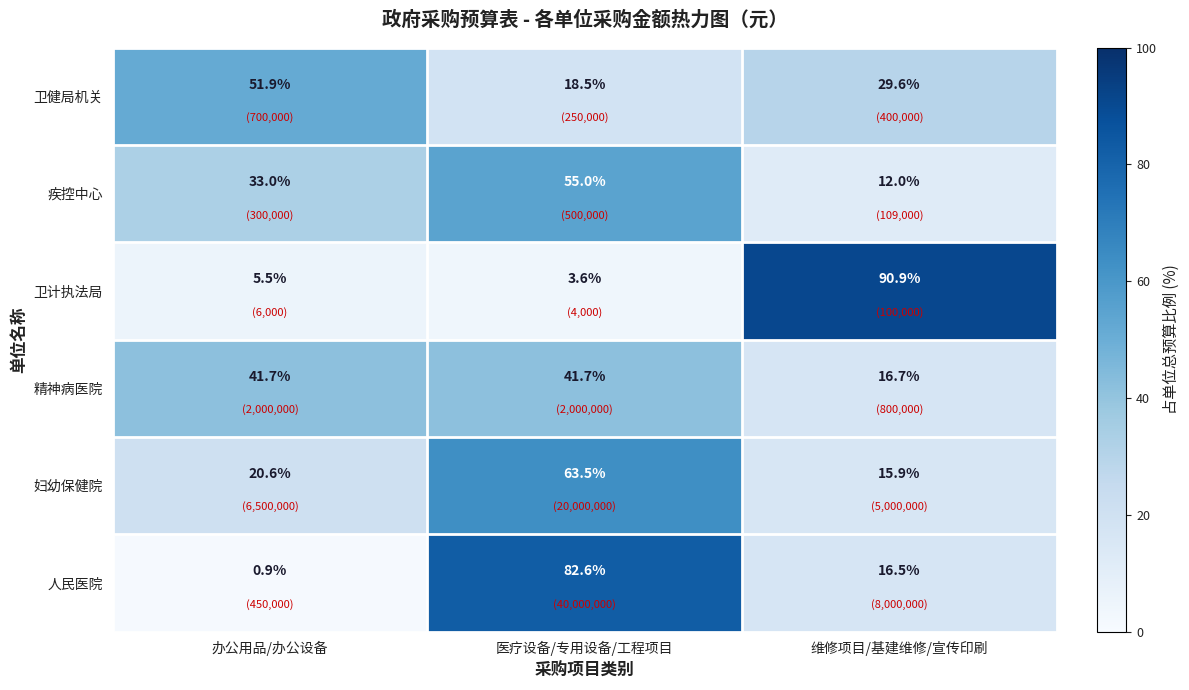

What is the sum of all 卫计执法局 values?

100.0